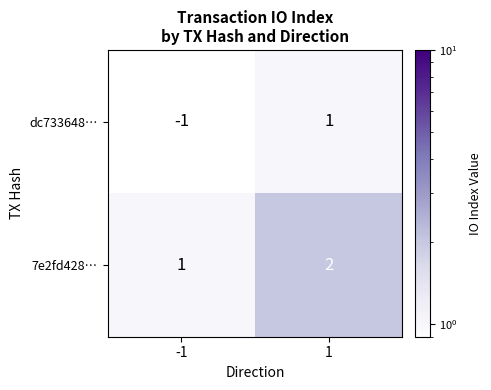

The dc733648… series shows 2 at 1. True or false?

False